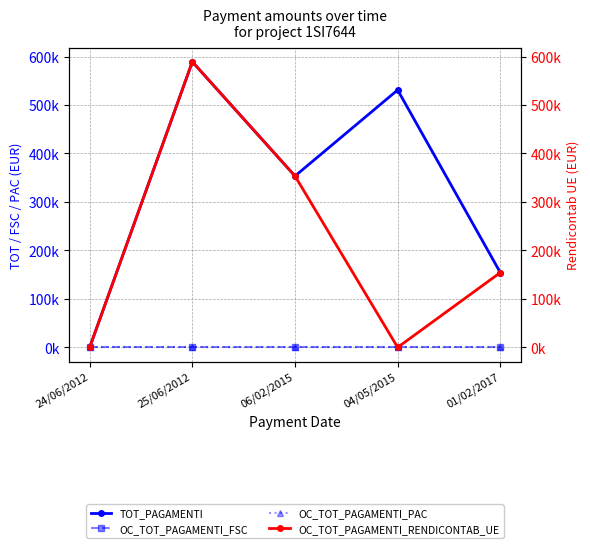

Which has a higher value, 06/02/2015 or 01/02/2017?

06/02/2015